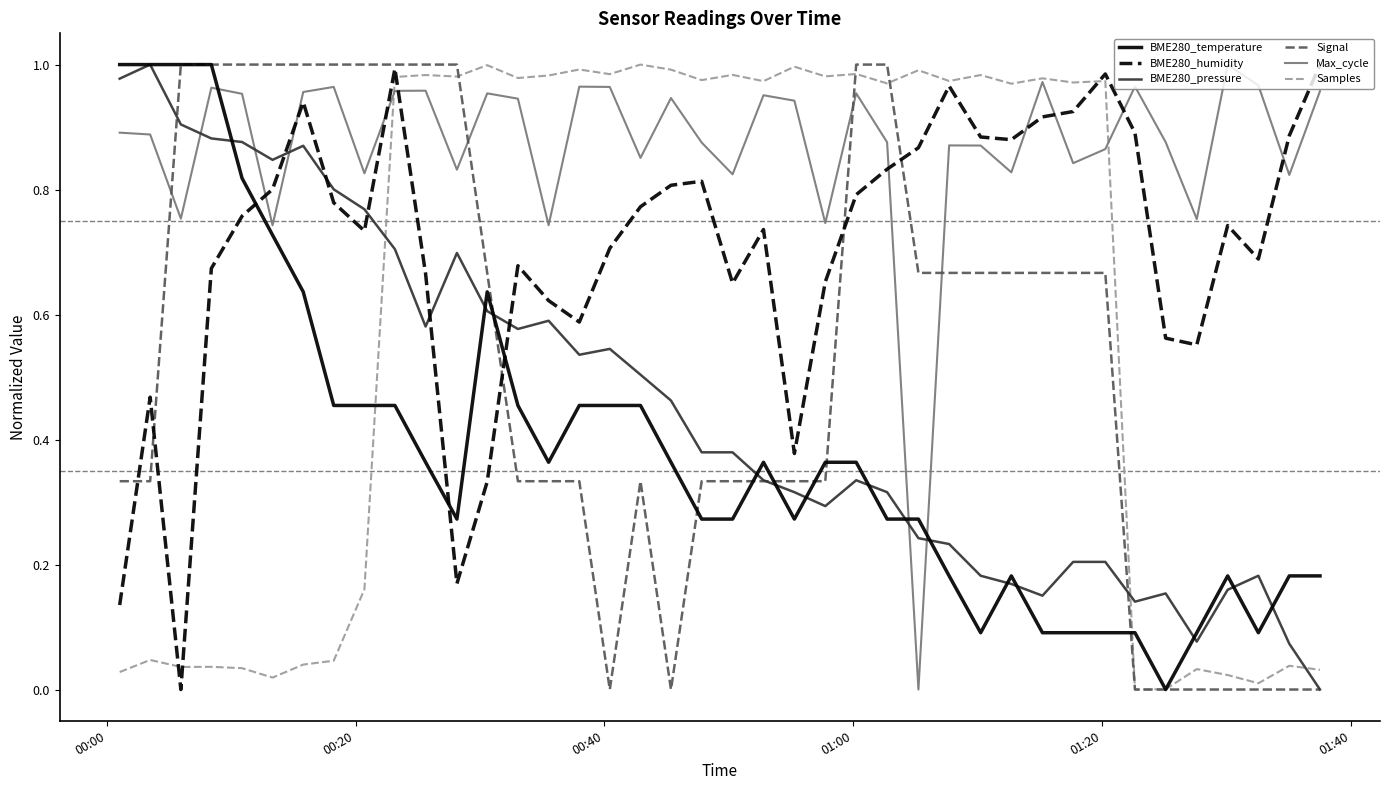

True or false: BME280_temperature and Max_cycle intersect in this chart.

True